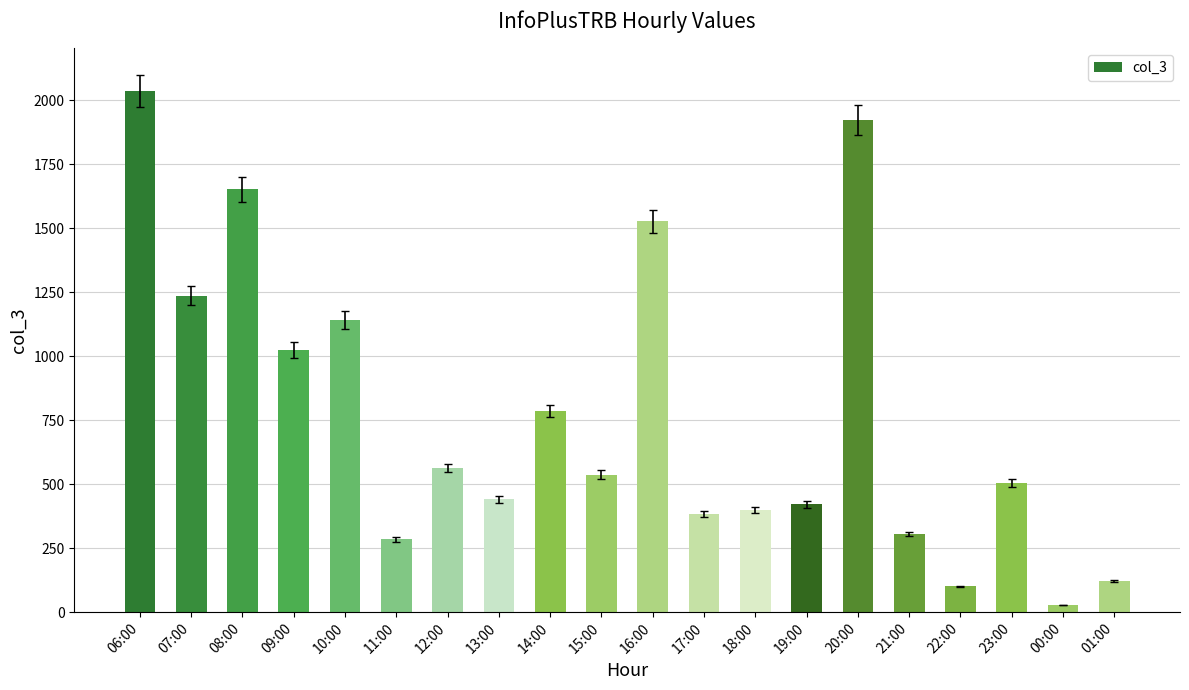

What is the change in value from 12:00 to 14:00?

+222